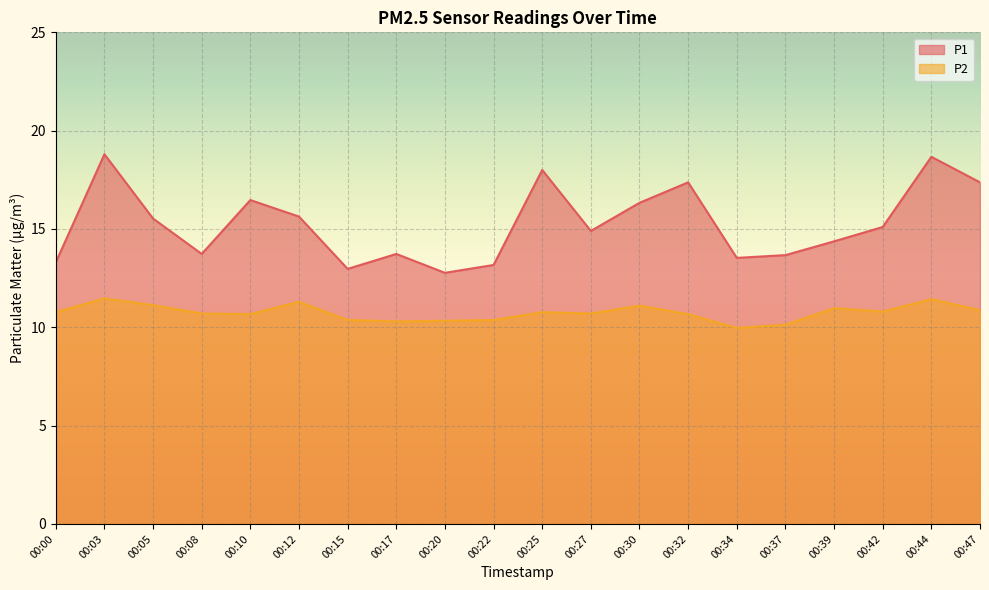

Reading right to left, extract all data points from this chart.

P1: 00:47=17.4	00:44=18.7	00:42=15.1	00:39=14.4	00:37=13.7	00:34=13.5	00:32=17.4	00:30=16.3	00:27=14.9	00:25=18.0	00:22=13.2	00:20=12.8	00:17=13.7	00:15=13.0	00:12=15.6	00:10=16.5	00:08=13.7	00:05=15.5	00:03=18.8	00:00=13.3
P2: 00:47=10.9	00:44=11.4	00:42=10.8	00:39=11.0	00:37=10.1	00:34=10.0	00:32=10.7	00:30=11.1	00:27=10.7	00:25=10.8	00:22=10.4	00:20=10.3	00:17=10.3	00:15=10.4	00:12=11.3	00:10=10.7	00:08=10.7	00:05=11.1	00:03=11.5	00:00=10.8